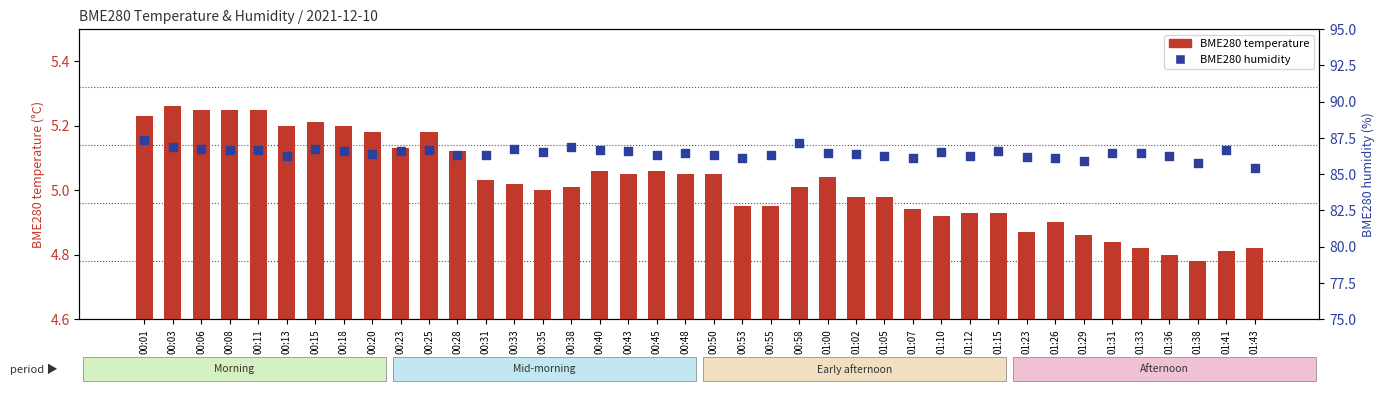

Which series contains the highest Y value?

BME280 humidity